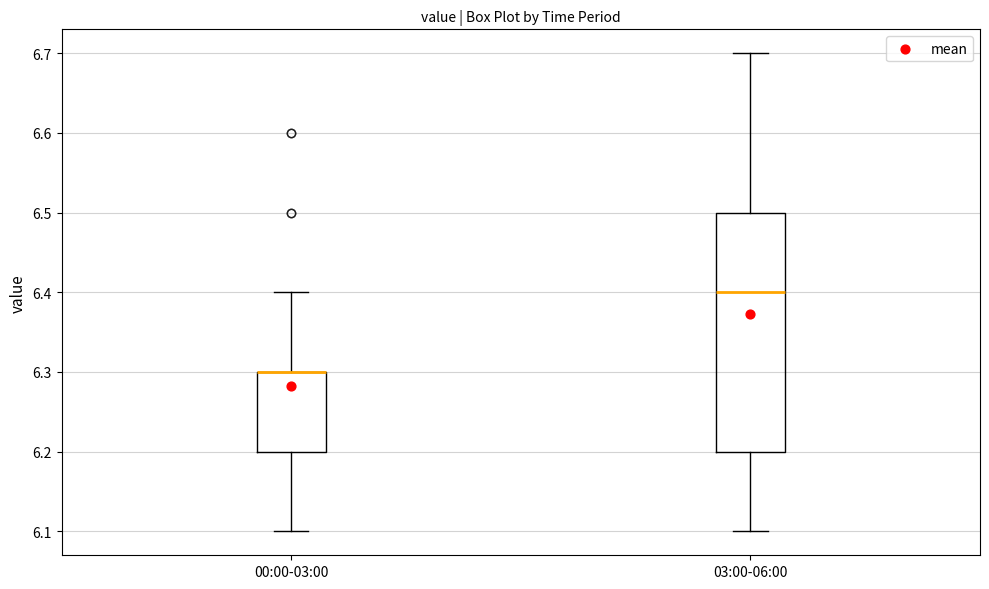

Reading left to right, transcribe this box plot: for each box, give where its median line is, the range the box spans, and where its two whiskers end, as read against the y-axis. The values are not printed on the chart, so give them approximately, as read against the axis.

00:00-03:00: median 6.3 (drawn on the box's upper edge), box 6.2 to 6.3, whiskers 6.1 to 6.4
03:00-06:00: median 6.4, box 6.2 to 6.5, whiskers 6.1 to 6.7